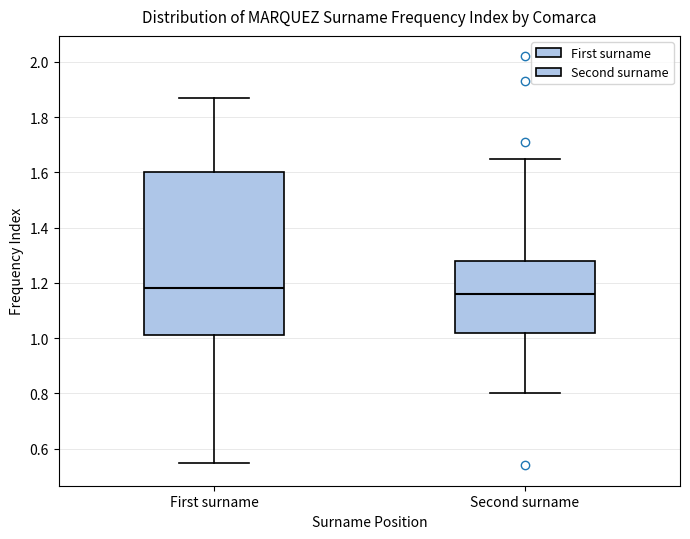

Reading left to right, read every box against the y-axis: the position of its median line, the range the box covers, and the ends of its whiskers. The values are not printed on the chart, so give them approximately, as read against the axis.

First surname: median 1.18, box 1.02 to 1.60, whiskers 0.56 to 1.88
Second surname: median 1.16, box 1.02 to 1.28, whiskers 0.80 to 1.66